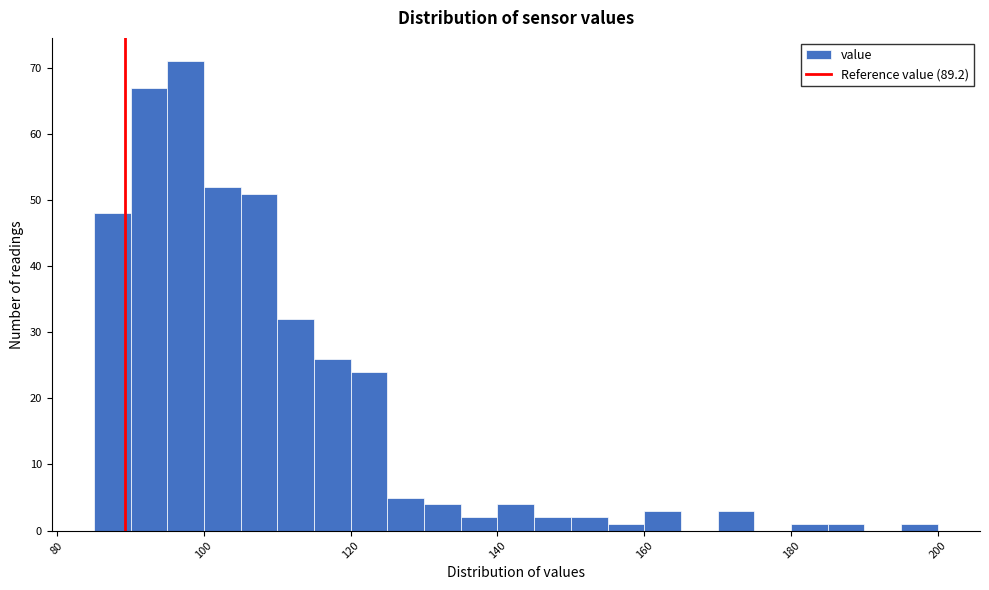

Read against the x-axis, roughly where is the centre of the tallest bar?

98